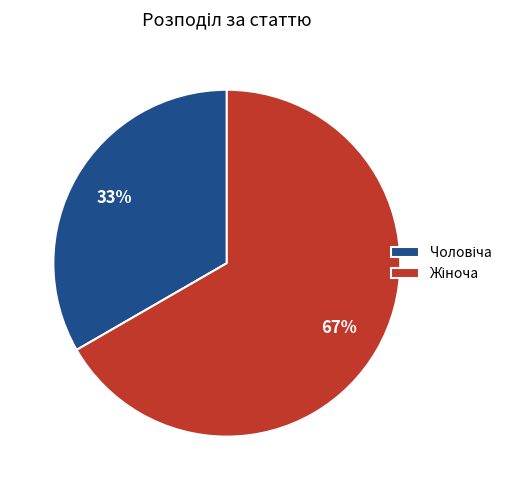

Is there a majority slice in this chart?

Yes